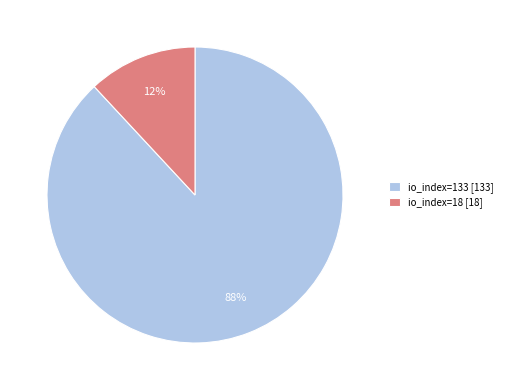

Rank the categories by value from lowest to highest.

io_index=18, io_index=133